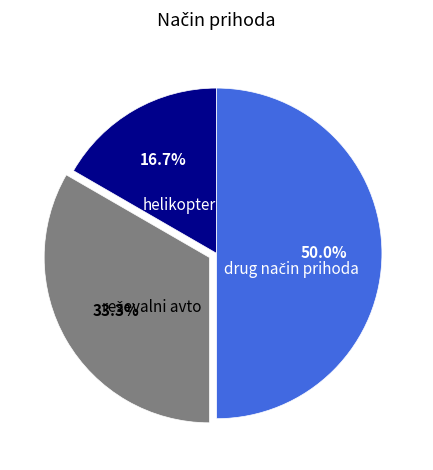

What percentage is NOT represented by helikopter?

83.3%